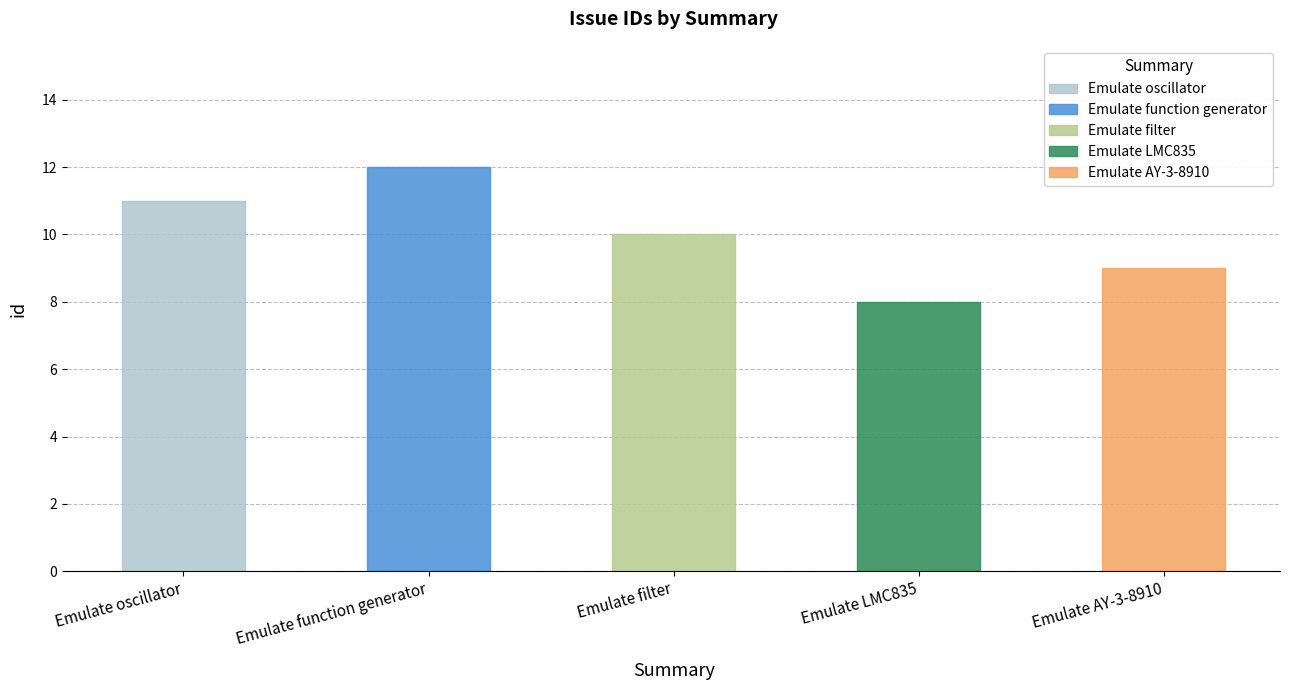

Does the chart contain stacked bars?

No